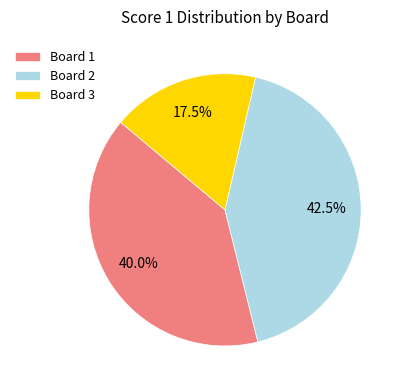

Does Board 2 account for over 50% of the chart?

No